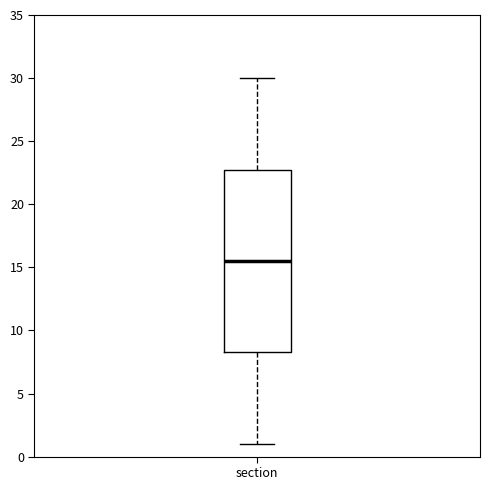

Where does the upper whisker of the box for section end on the y-axis? The values are not printed on the chart, so give them approximately, as read against the axis.

30.0